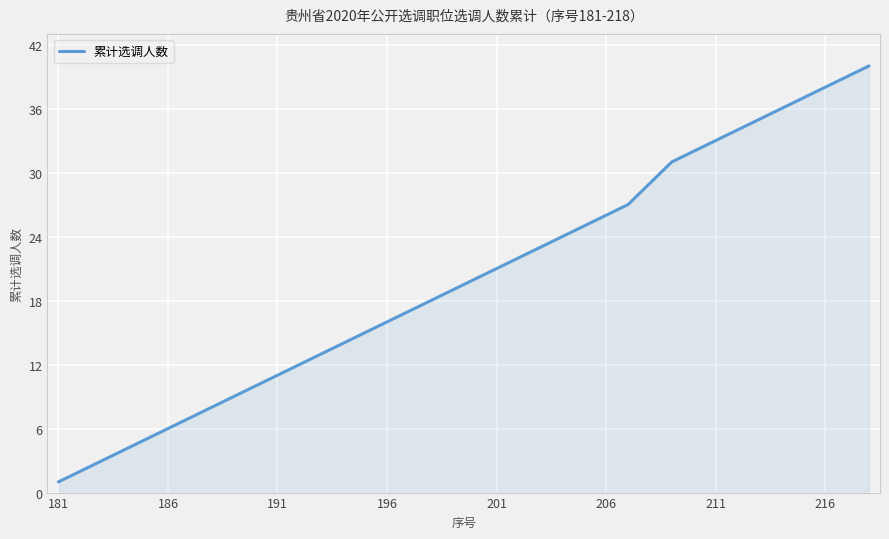

What is the difference between the maximum and minimum values?

39